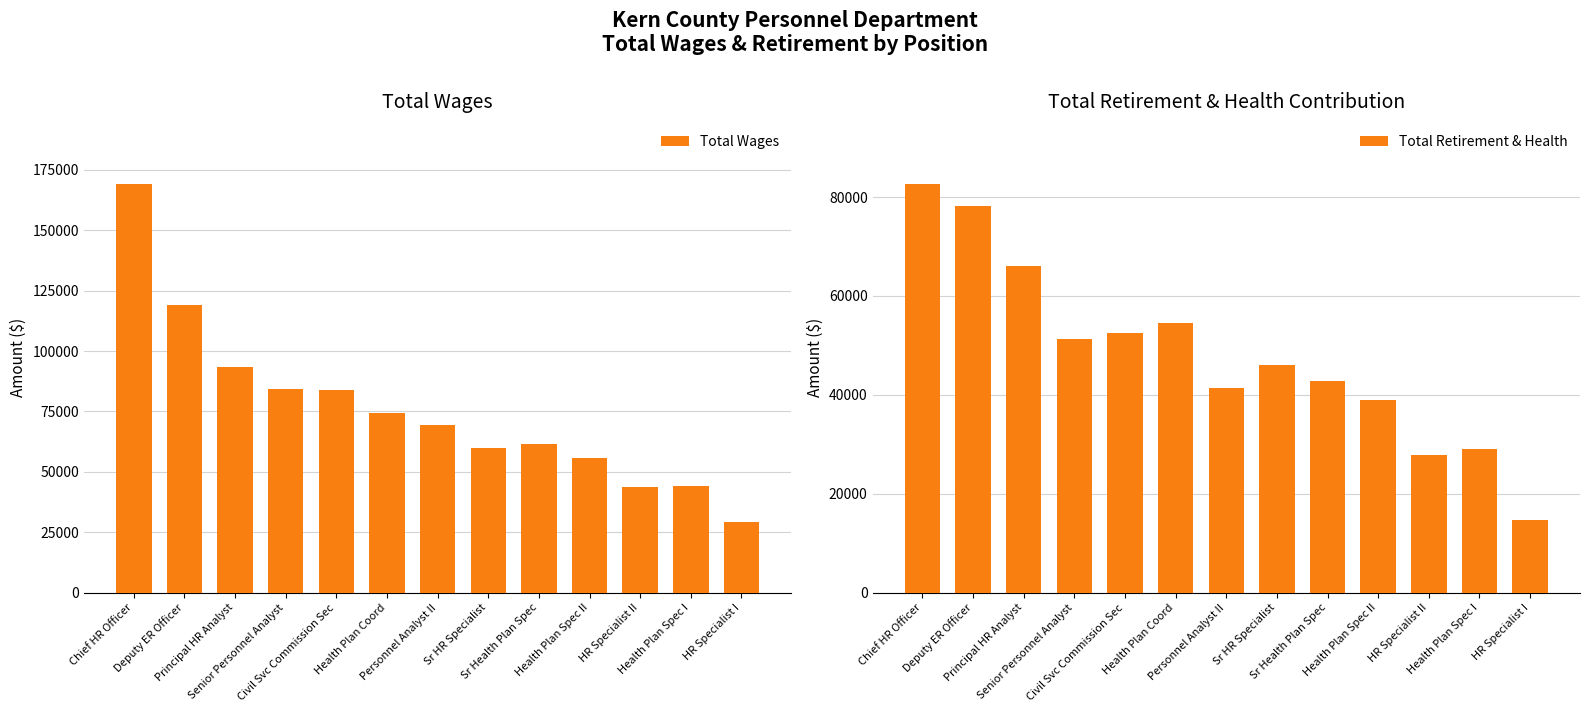

List the series in order of their peak value, highest first.

Total Wages, Total Retirement & Health